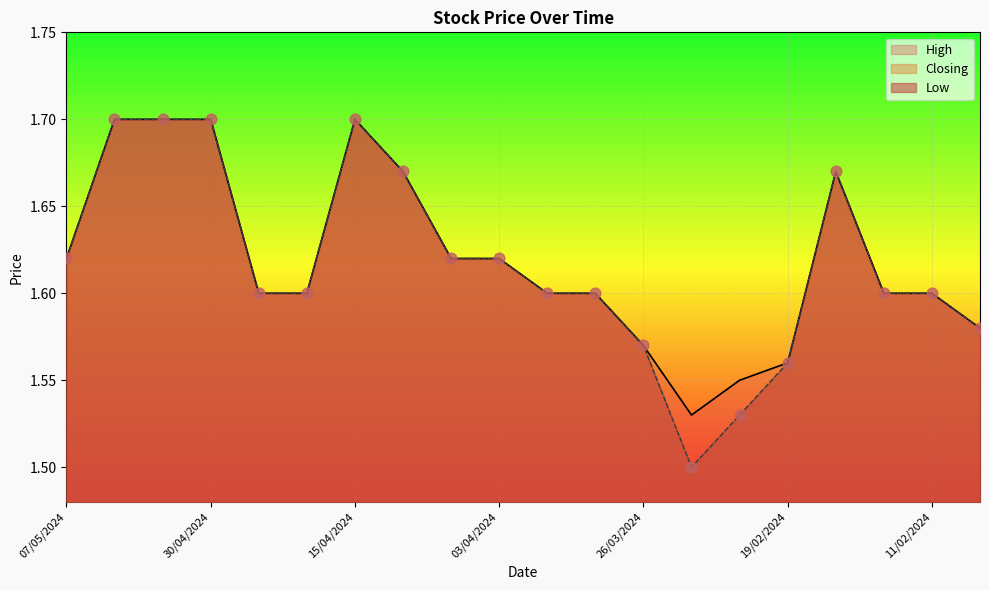

Which series reaches the maximum Y coordinate?

High